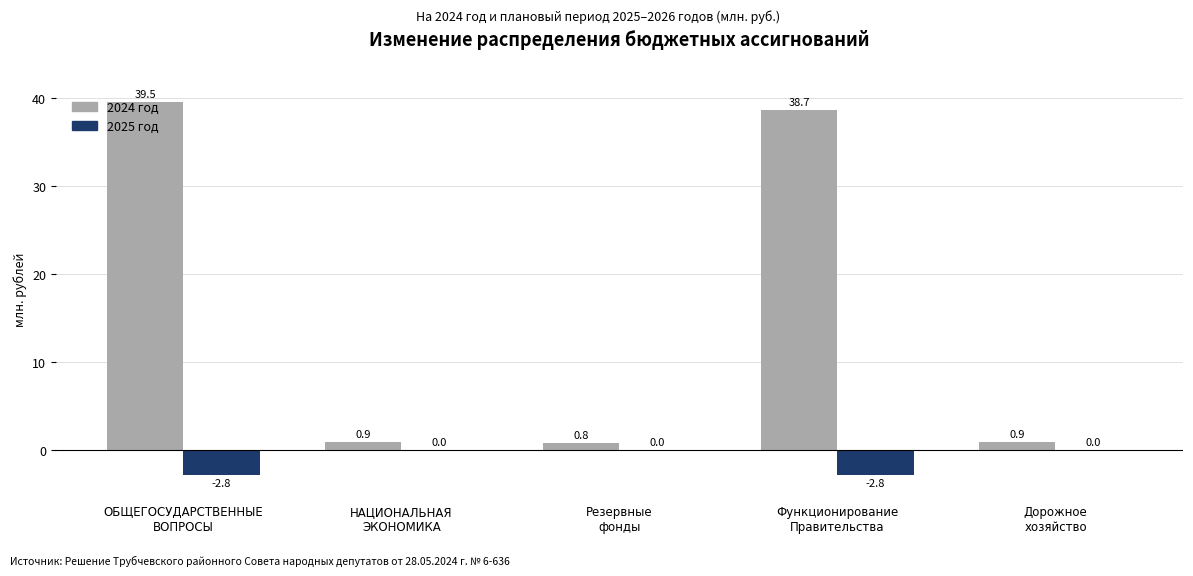

Which series has the largest total across all categories?

2024 год